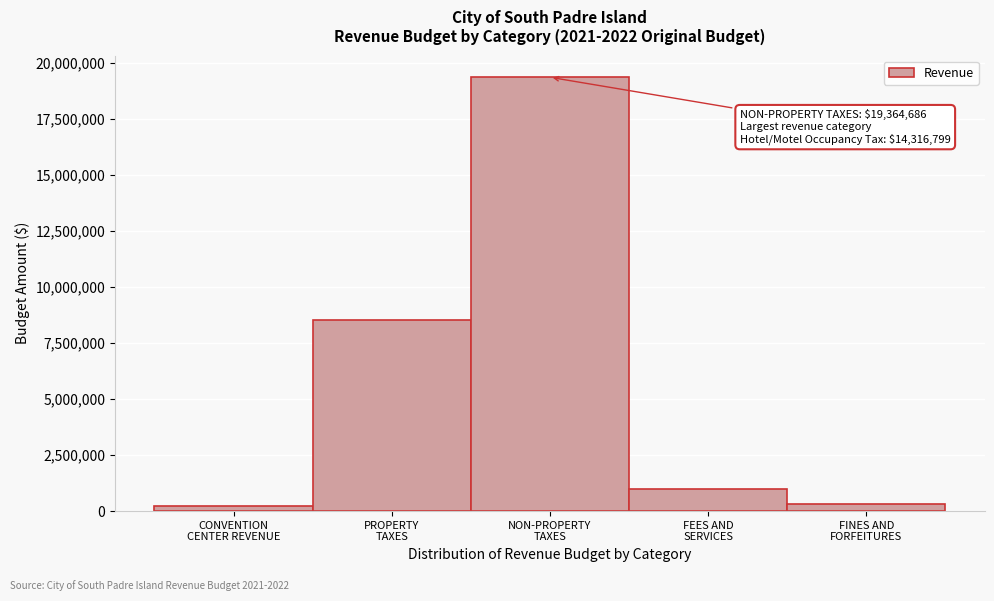

Reading left to right, what are all the values shown in this chart?

215000	8538891	19364686	1003485	323700